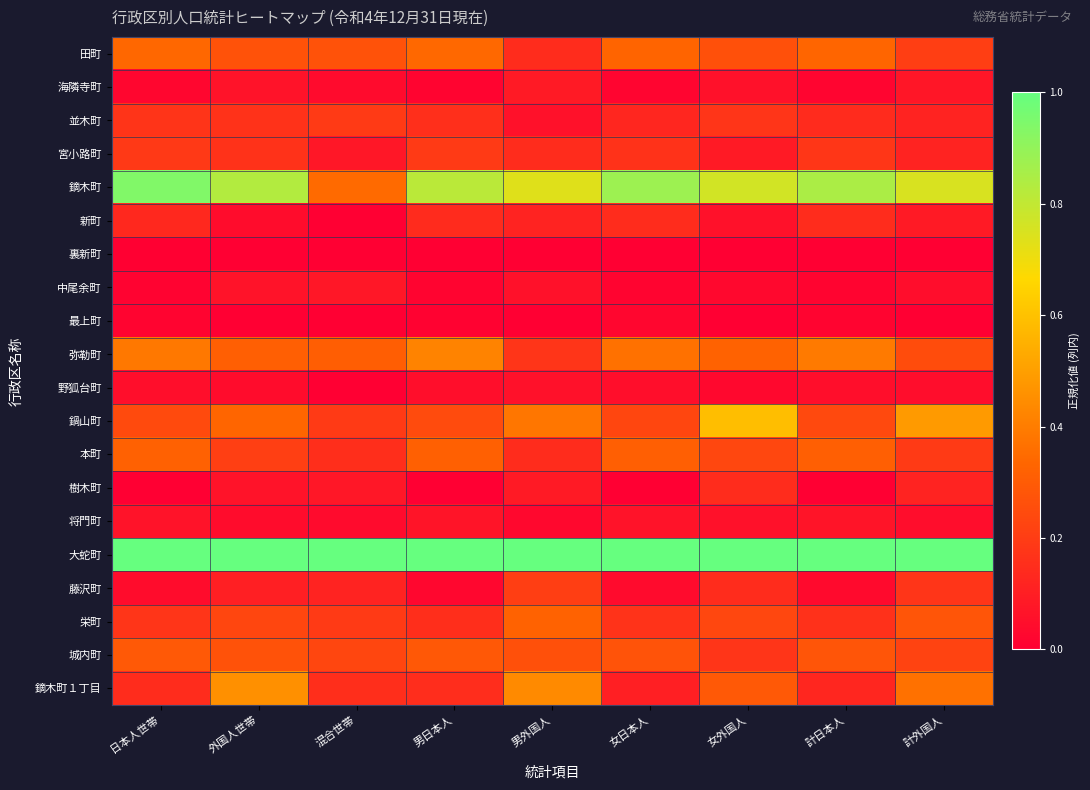

Reading left to right, what are all the values shown in this chart?

田町: 日本人世帯=0.3	外国人世帯=0.3	混合世帯=0.3	男日本人=0.3	男外国人=0.1	女日本人=0.3	女外国人=0.3	計日本人=0.3	計外国人=0.2
海隣寺町: 日本人世帯=0.0	外国人世帯=0.1	混合世帯=0.0	男日本人=0.0	男外国人=0.1	女日本人=0.0	女外国人=0.1	計日本人=0.0	計外国人=0.1
並木町: 日本人世帯=0.2	外国人世帯=0.2	混合世帯=0.2	男日本人=0.2	男外国人=0.1	女日本人=0.1	女外国人=0.2	計日本人=0.1	計外国人=0.1
宮小路町: 日本人世帯=0.2	外国人世帯=0.2	混合世帯=0.1	男日本人=0.2	男外国人=0.1	女日本人=0.2	女外国人=0.1	計日本人=0.2	計外国人=0.1
鏑木町: 日本人世帯=0.9	外国人世帯=0.8	混合世帯=0.3	男日本人=0.8	男外国人=0.7	女日本人=0.9	女外国人=0.8	計日本人=0.8	計外国人=0.8
新町: 日本人世帯=0.1	外国人世帯=0.0	混合世帯=0.0	男日本人=0.1	男外国人=0.1	女日本人=0.1	女外国人=0.1	計日本人=0.1	計外国人=0.1
裏新町: 日本人世帯=0.0	外国人世帯=0.0	混合世帯=0.0	男日本人=0.0	男外国人=0.0	女日本人=0.0	女外国人=0.0	計日本人=0.0	計外国人=0.0
中尾余町: 日本人世帯=0.0	外国人世帯=0.1	混合世帯=0.1	男日本人=0.0	男外国人=0.1	女日本人=0.0	女外国人=0.0	計日本人=0.0	計外国人=0.0
最上町: 日本人世帯=0.0	外国人世帯=0.0	混合世帯=0.0	男日本人=0.0	男外国人=0.0	女日本人=0.0	女外国人=0.0	計日本人=0.0	計外国人=0.0
弥勒町: 日本人世帯=0.4	外国人世帯=0.3	混合世帯=0.3	男日本人=0.4	男外国人=0.2	女日本人=0.4	女外国人=0.3	計日本人=0.4	計外国人=0.2
野狐台町: 日本人世帯=0.0	外国人世帯=0.0	混合世帯=0.0	男日本人=0.0	男外国人=0.1	女日本人=0.0	女外国人=0.0	計日本人=0.0	計外国人=0.0
鍋山町: 日本人世帯=0.2	外国人世帯=0.3	混合世帯=0.2	男日本人=0.2	男外国人=0.4	女日本人=0.2	女外国人=0.6	計日本人=0.2	計外国人=0.5
本町: 日本人世帯=0.3	外国人世帯=0.2	混合世帯=0.2	男日本人=0.3	男外国人=0.1	女日本人=0.3	女外国人=0.2	計日本人=0.3	計外国人=0.2
樹木町: 日本人世帯=0.0	外国人世帯=0.1	混合世帯=0.1	男日本人=0.0	男外国人=0.1	女日本人=0.0	女外国人=0.1	計日本人=0.0	計外国人=0.1
将門町: 日本人世帯=0.1	外国人世帯=0.0	混合世帯=0.0	男日本人=0.1	男外国人=0.0	女日本人=0.1	女外国人=0.1	計日本人=0.1	計外国人=0.0
大蛇町: 日本人世帯=1.0	外国人世帯=1.0	混合世帯=1.0	男日本人=1.0	男外国人=1.0	女日本人=1.0	女外国人=1.0	計日本人=1.0	計外国人=1.0
藤沢町: 日本人世帯=0.0	外国人世帯=0.1	混合世帯=0.1	男日本人=0.0	男外国人=0.2	女日本人=0.0	女外国人=0.1	計日本人=0.0	計外国人=0.2
栄町: 日本人世帯=0.2	外国人世帯=0.2	混合世帯=0.2	男日本人=0.2	男外国人=0.3	女日本人=0.2	女外国人=0.2	計日本人=0.2	計外国人=0.3
城内町: 日本人世帯=0.3	外国人世帯=0.3	混合世帯=0.2	男日本人=0.3	男外国人=0.3	女日本人=0.3	女外国人=0.2	計日本人=0.3	計外国人=0.2
鏑木町１丁目: 日本人世帯=0.1	外国人世帯=0.5	混合世帯=0.2	男日本人=0.2	男外国人=0.4	女日本人=0.1	女外国人=0.3	計日本人=0.1	計外国人=0.4